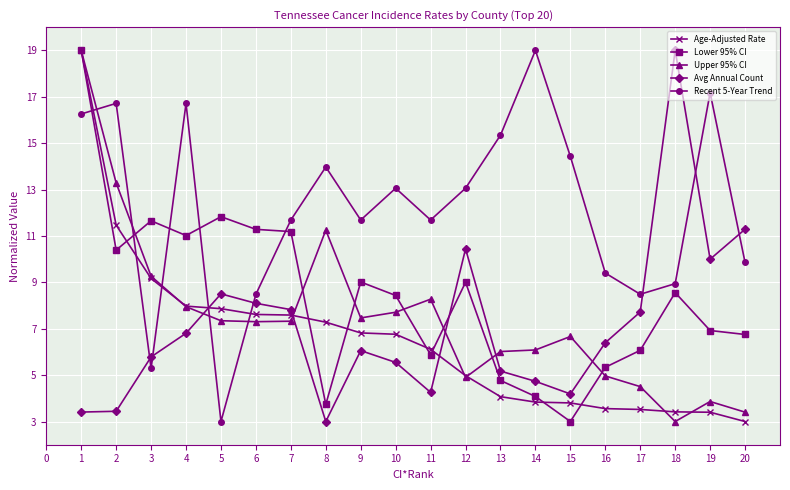

True or false: Upper 95% CI has more than 2 points higher than both neighbors.

True